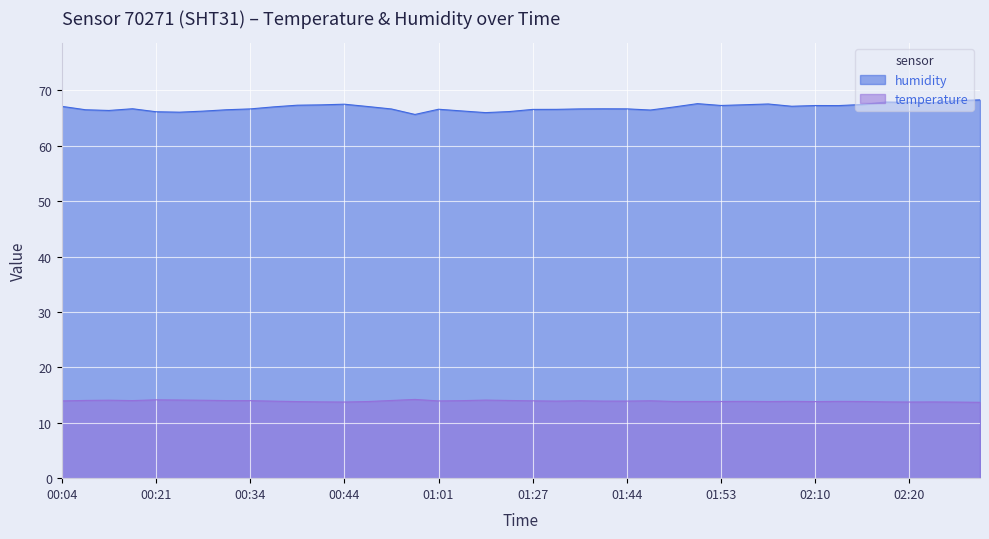

Read the temperature value at 01:30.

13.9